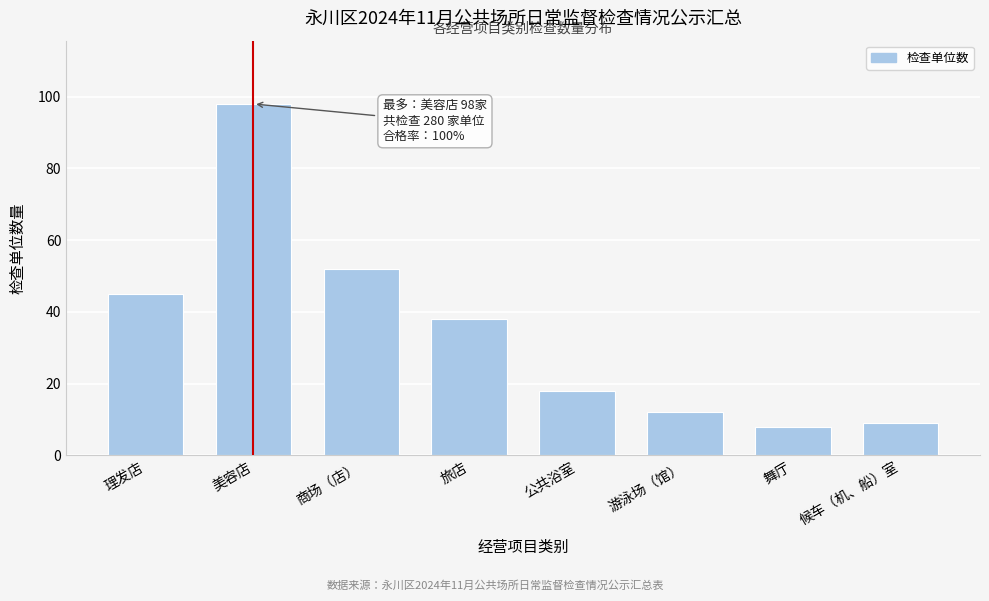

Reading left to right, what are all the values shown in this chart?

理发店=45	美容店=98	商场（店）=52	旅店=38	公共浴室=18	游泳场（馆）=12	舞厅=8	候车（机、船）室=9